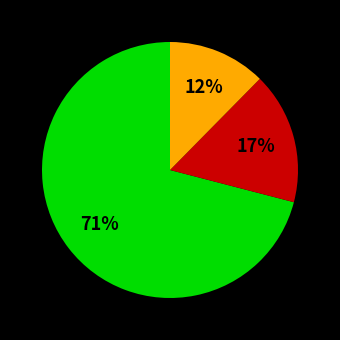

Is there any slice that represents more than half of the pie?

Yes